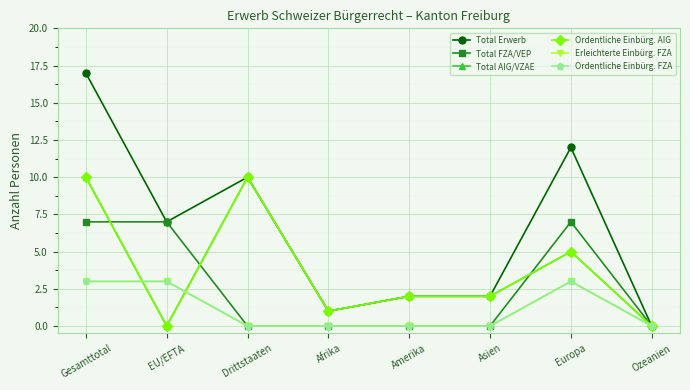

Is this an area chart (filled region under the line)?

No